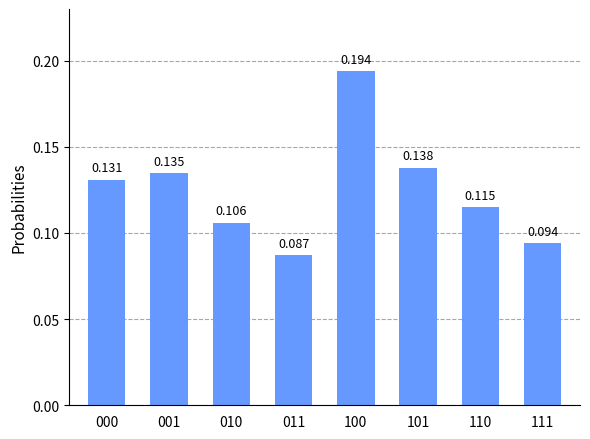

Does the chart contain any negative values?

No